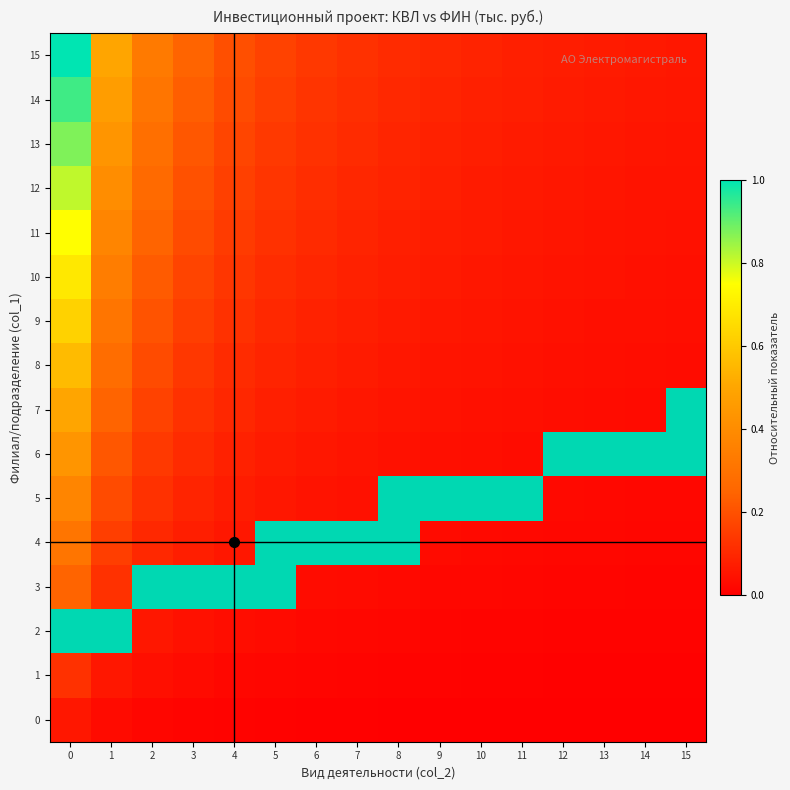

Which series has the largest total across all categories?

row_3